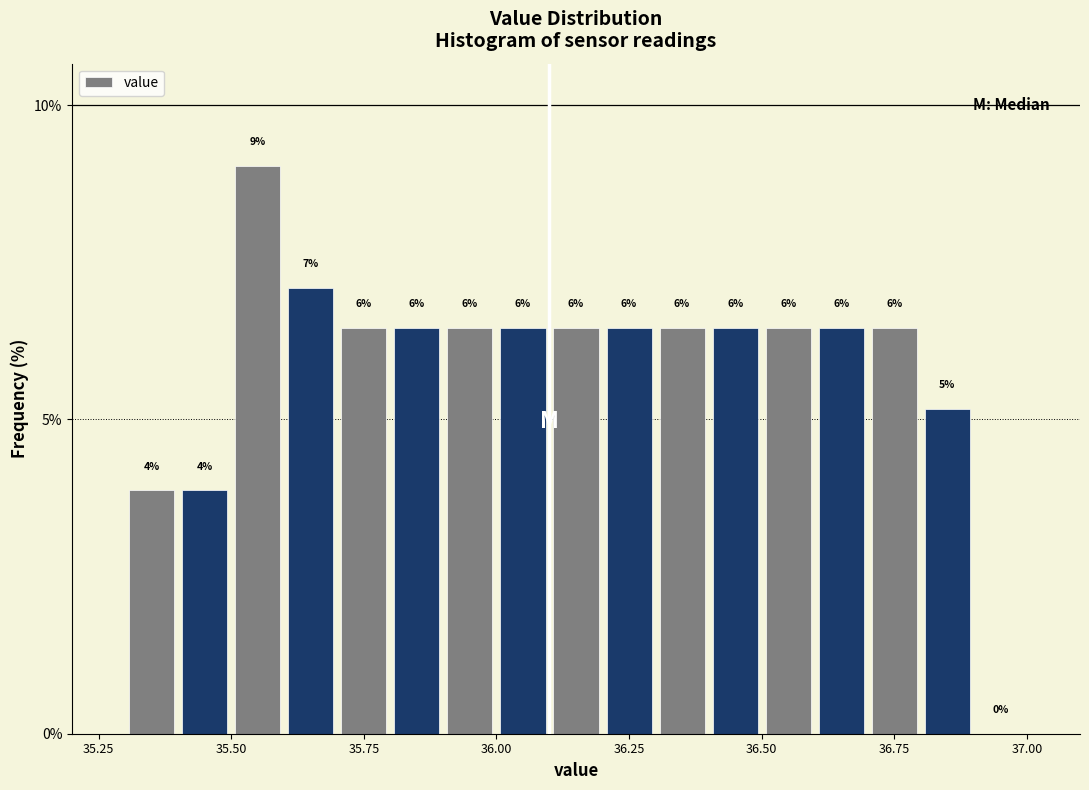

Around what value on the x-axis is the tallest bar? Give the approximate position of its centre, as read against the axis.

35.55